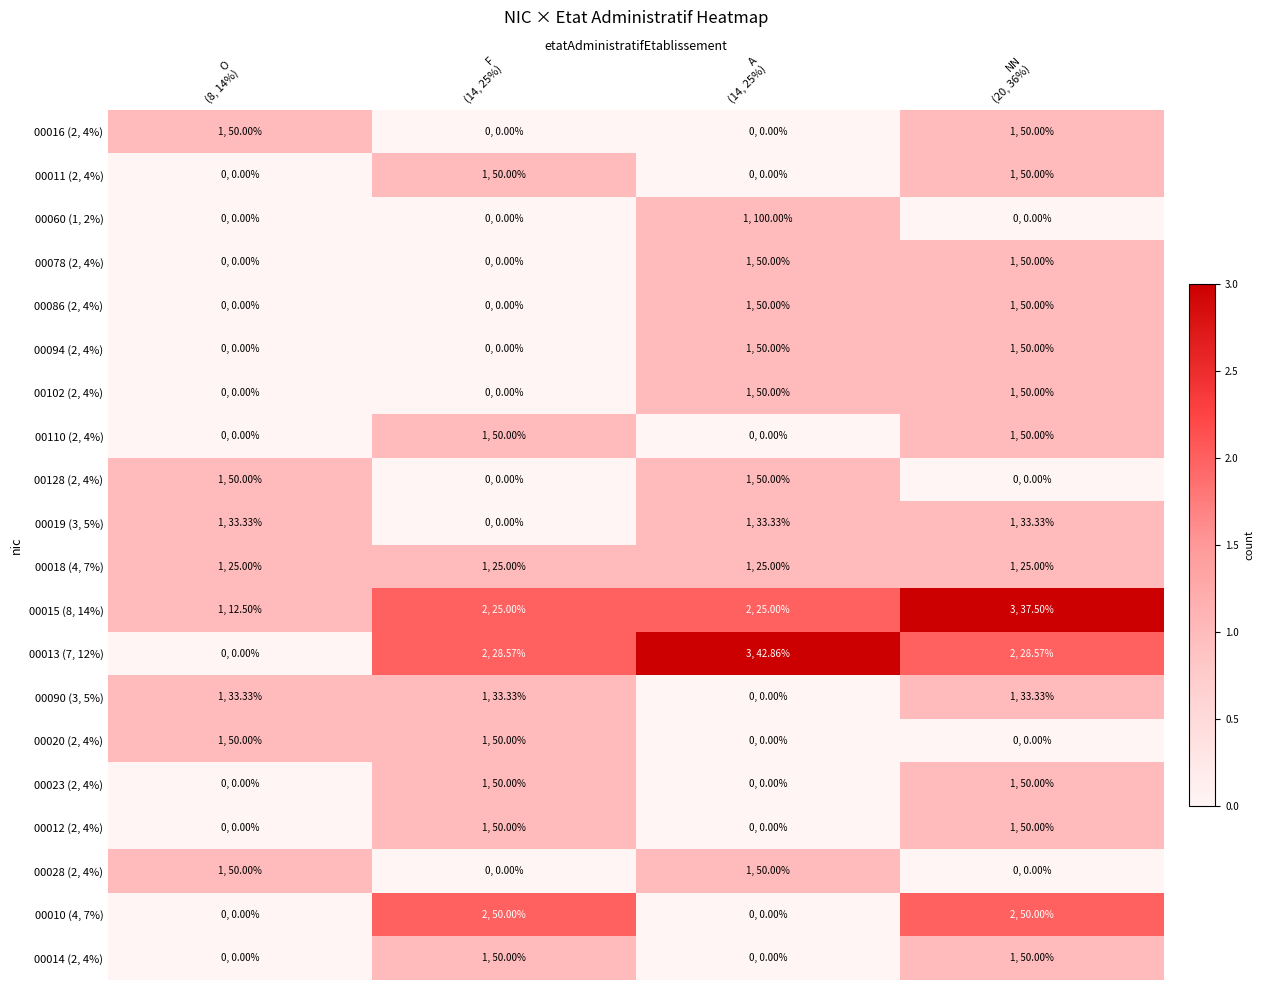

Rank the series at F (14, 25%) from lowest to highest value.

00016 (2, 4%), 00060 (1, 2%), 00078 (2, 4%), 00086 (2, 4%), 00094 (2, 4%), 00102 (2, 4%), 00128 (2, 4%), 00019 (3, 5%), 00028 (2, 4%), 00011 (2, 4%), 00110 (2, 4%), 00018 (4, 7%), 00090 (3, 5%), 00020 (2, 4%), 00023 (2, 4%), 00012 (2, 4%), 00014 (2, 4%), 00015 (8, 14%), 00013 (7, 12%), 00010 (4, 7%)